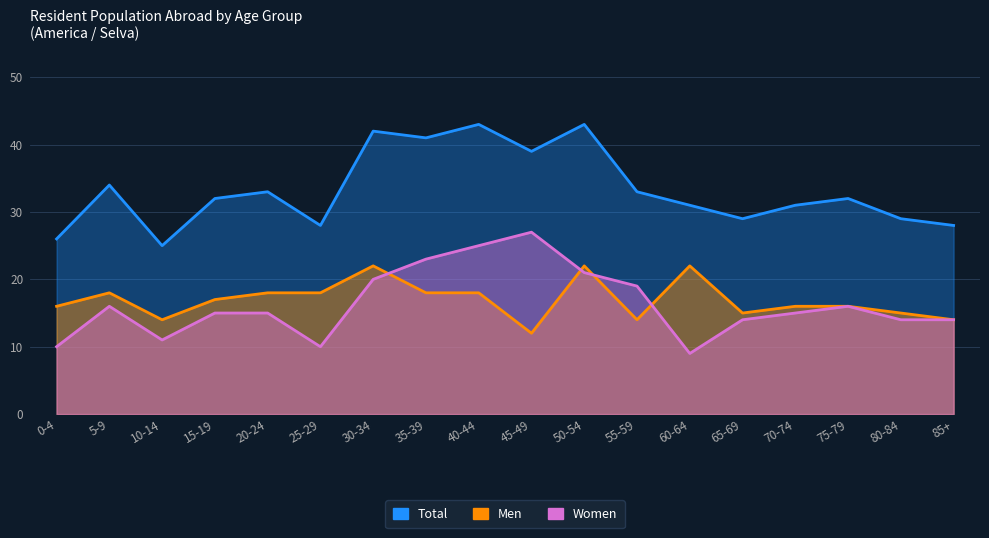

True or false: Men and Total intersect in this chart.

False